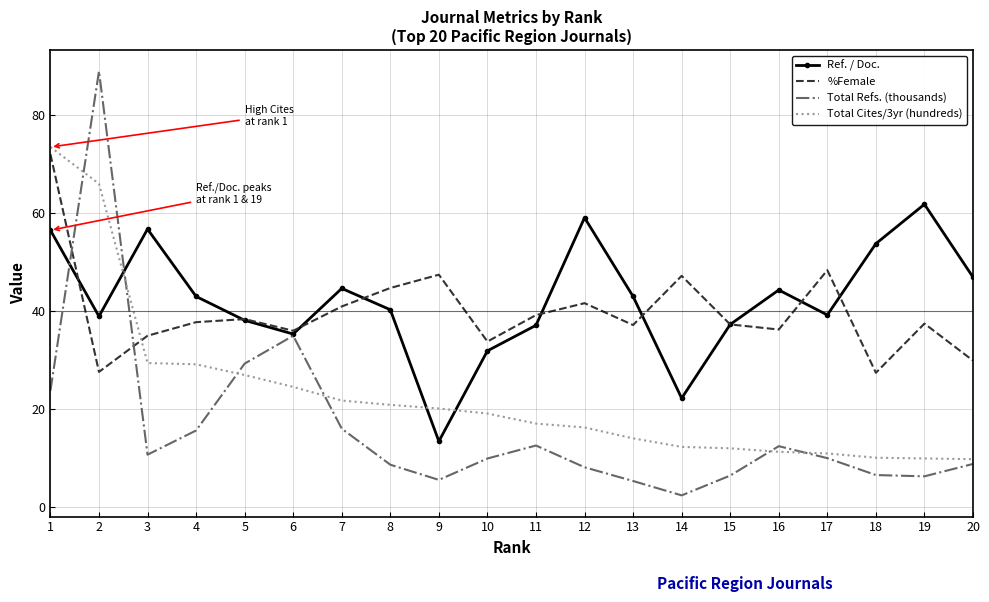

Between which two adjacent categories do %Female and Total Refs. (thousands) first intersect?

1 and 2